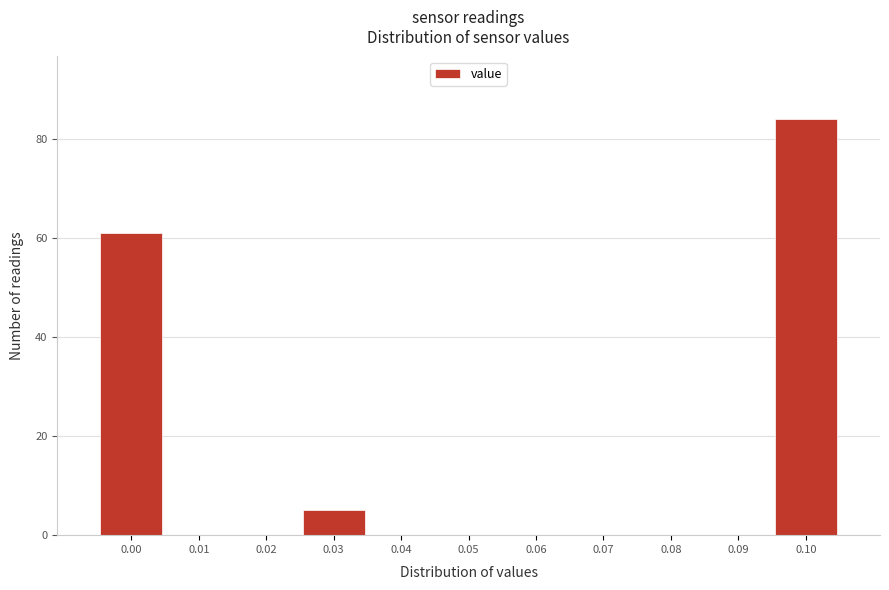

Reading left to right, extract all data points from this chart.

0.00=61	0.01=0	0.02=0	0.03=5	0.04=0	0.05=0	0.06=0	0.07=0	0.08=0	0.09=0	0.10=84